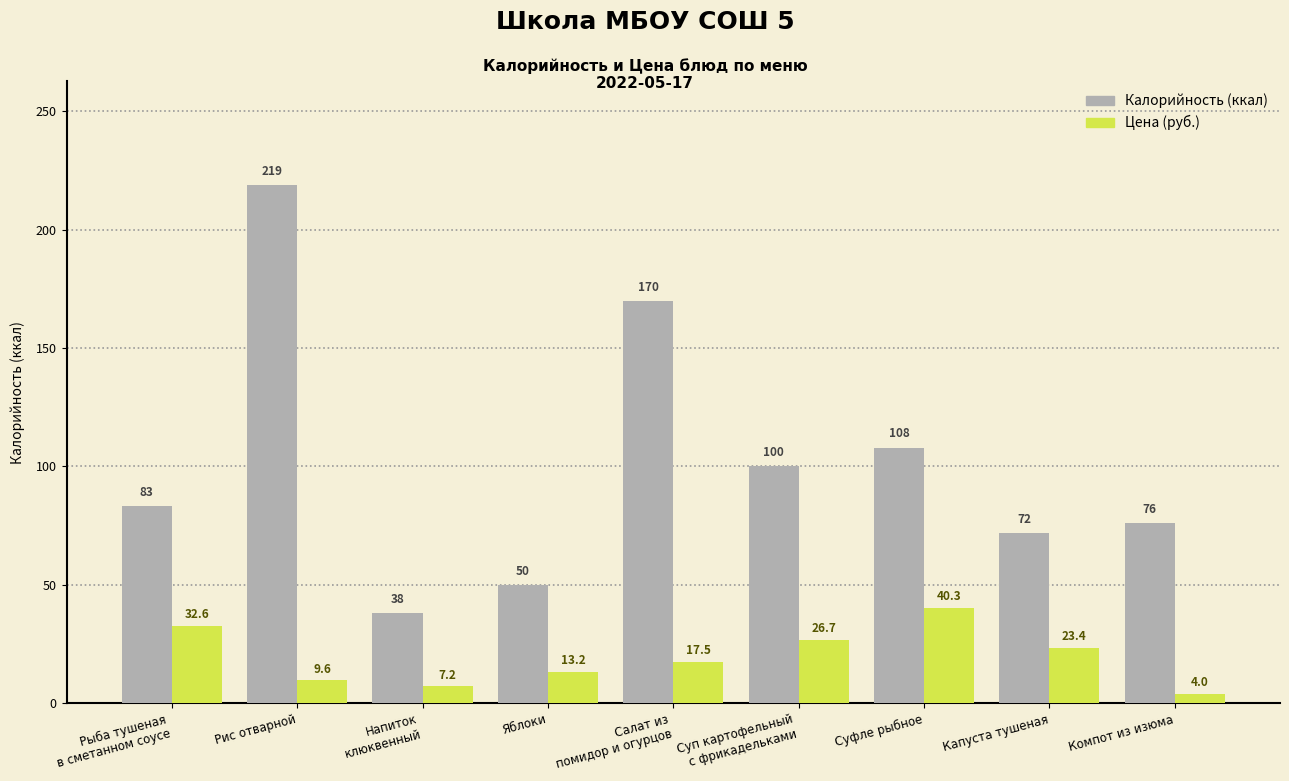

At which category is the sum across all series the highest?

Рис отварной